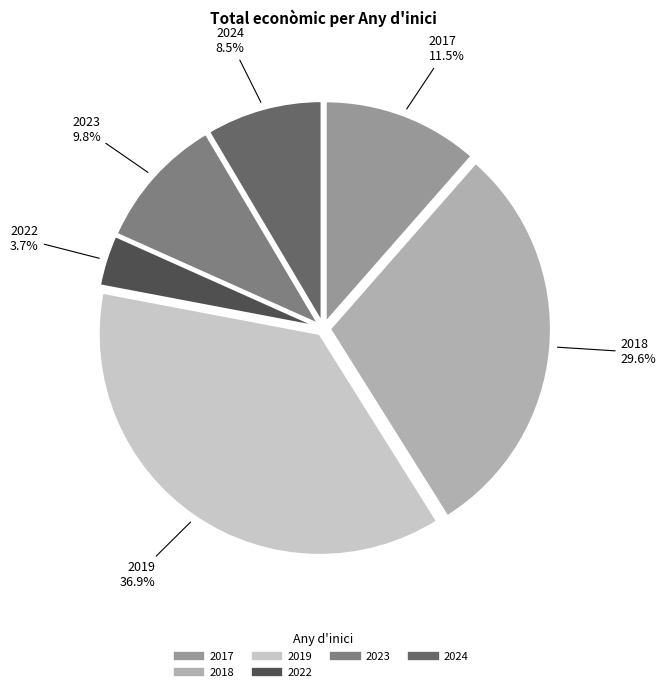

Is there a majority slice in this chart?

No